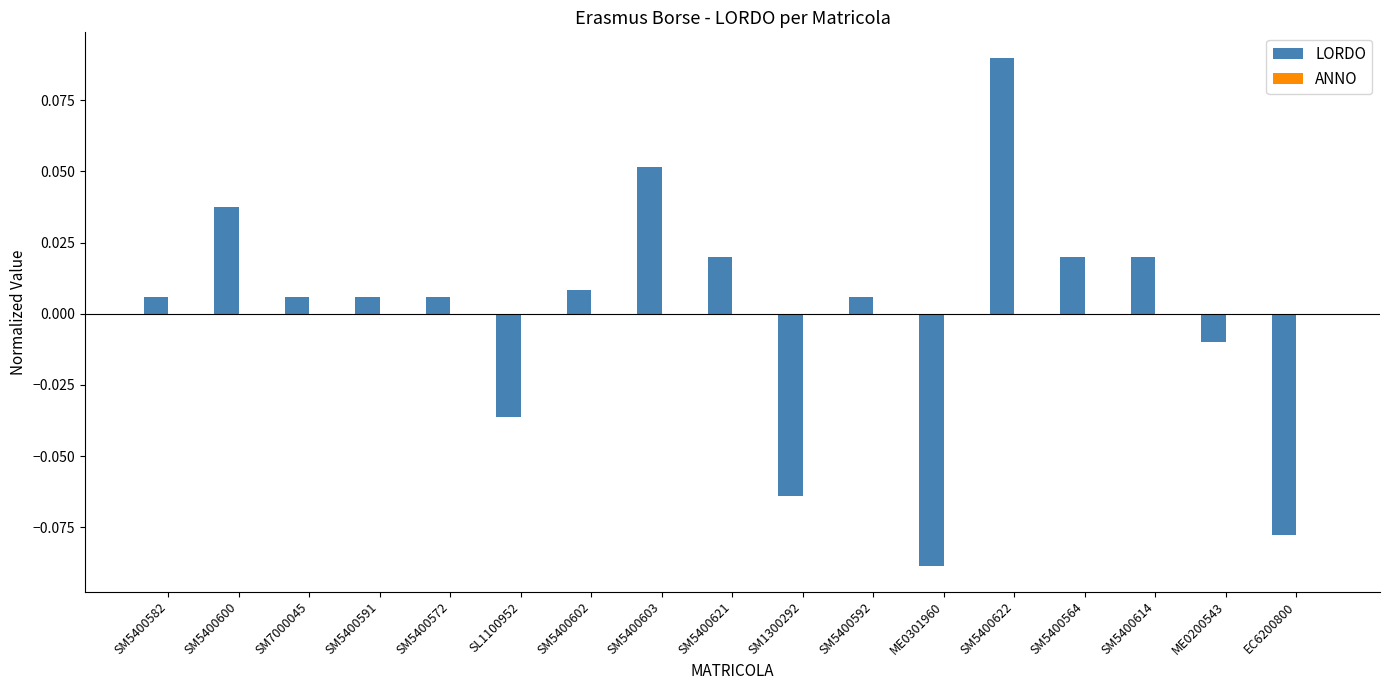

What is the label of the 9th bar from the left?

SM5400621